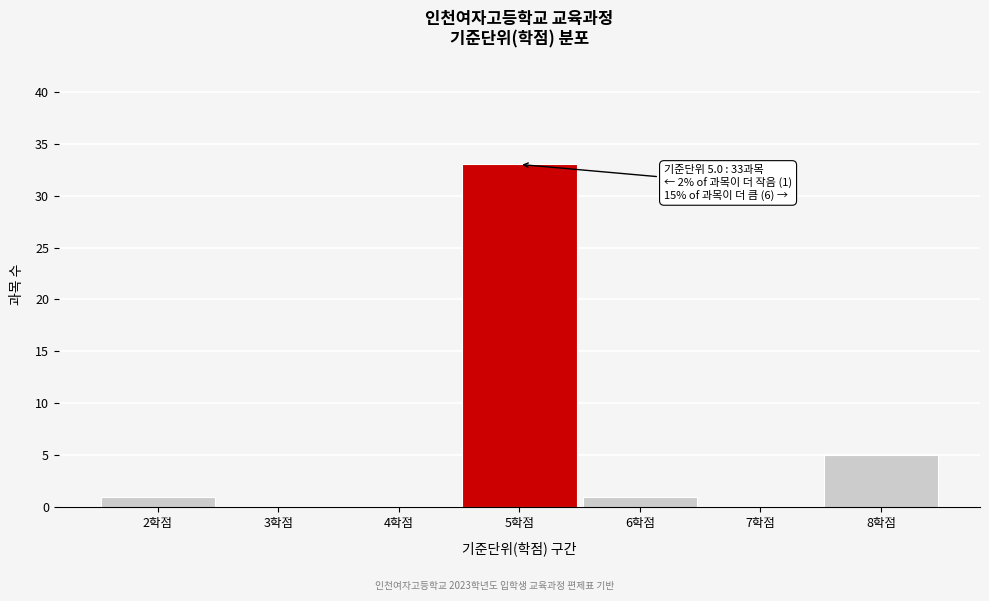

Over which range of the x-axis is the bar tallest?

4.5 to 5.5